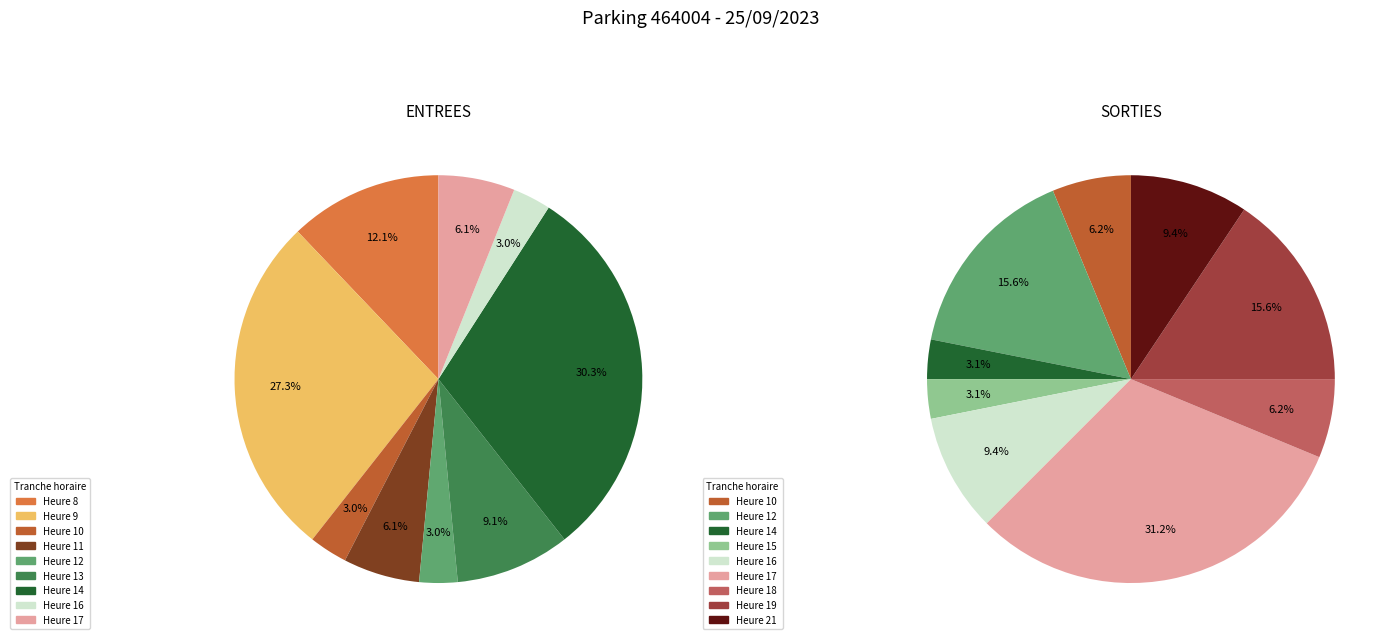

Do 7 and 9 together represent more than half of the pie?

No